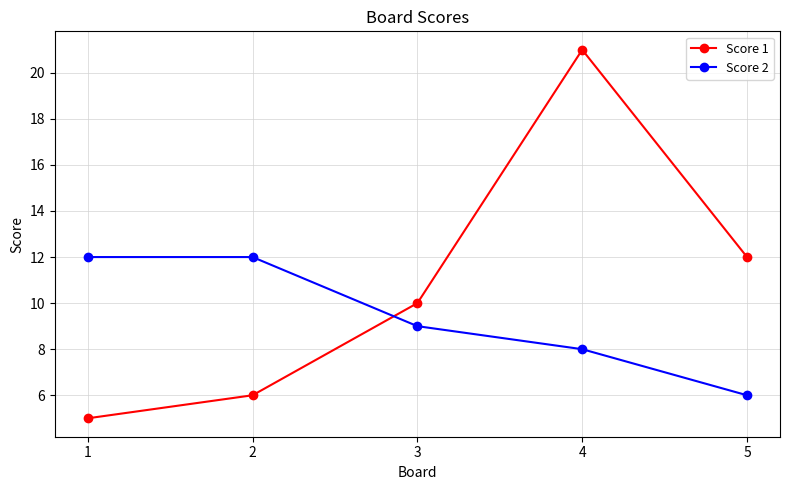

At which category is the sum across all series the highest?

4